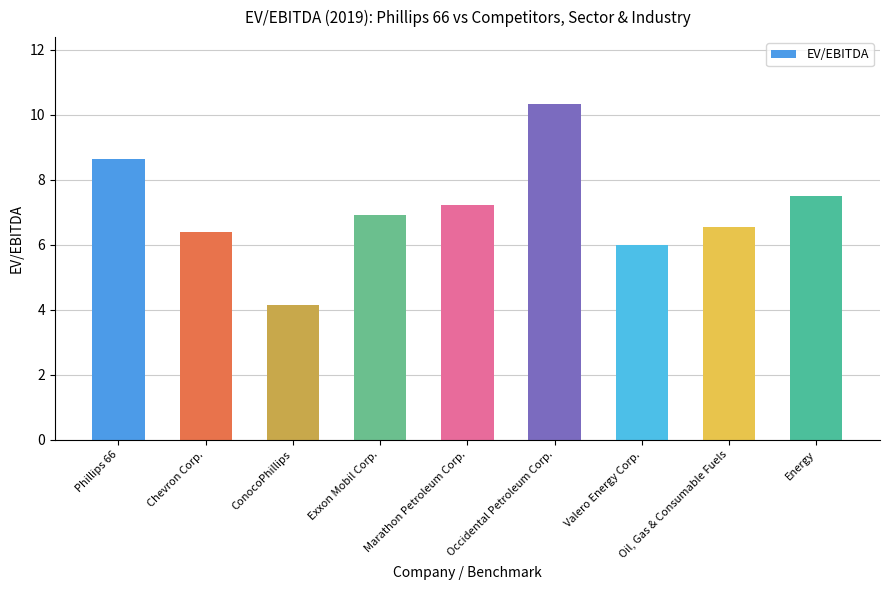

How many distinct data groups are displayed?

1